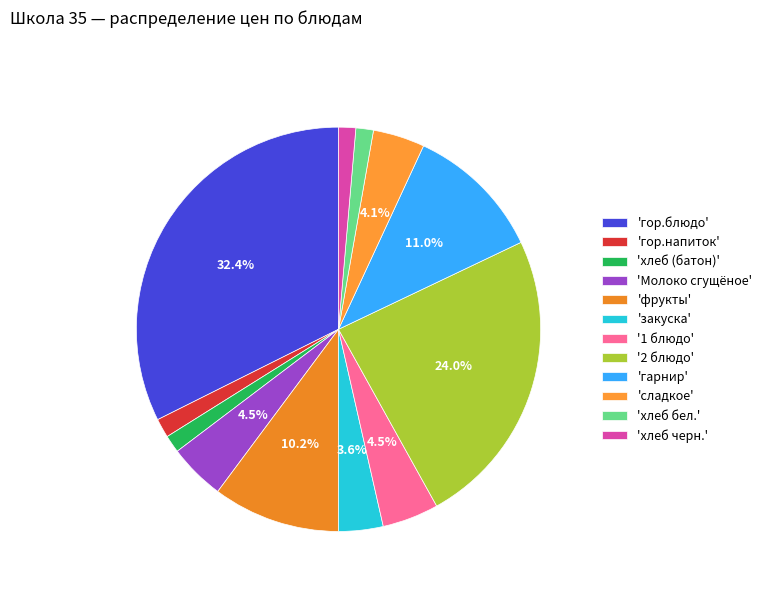

To the nearest percent, what is the average slice percentage?

8%